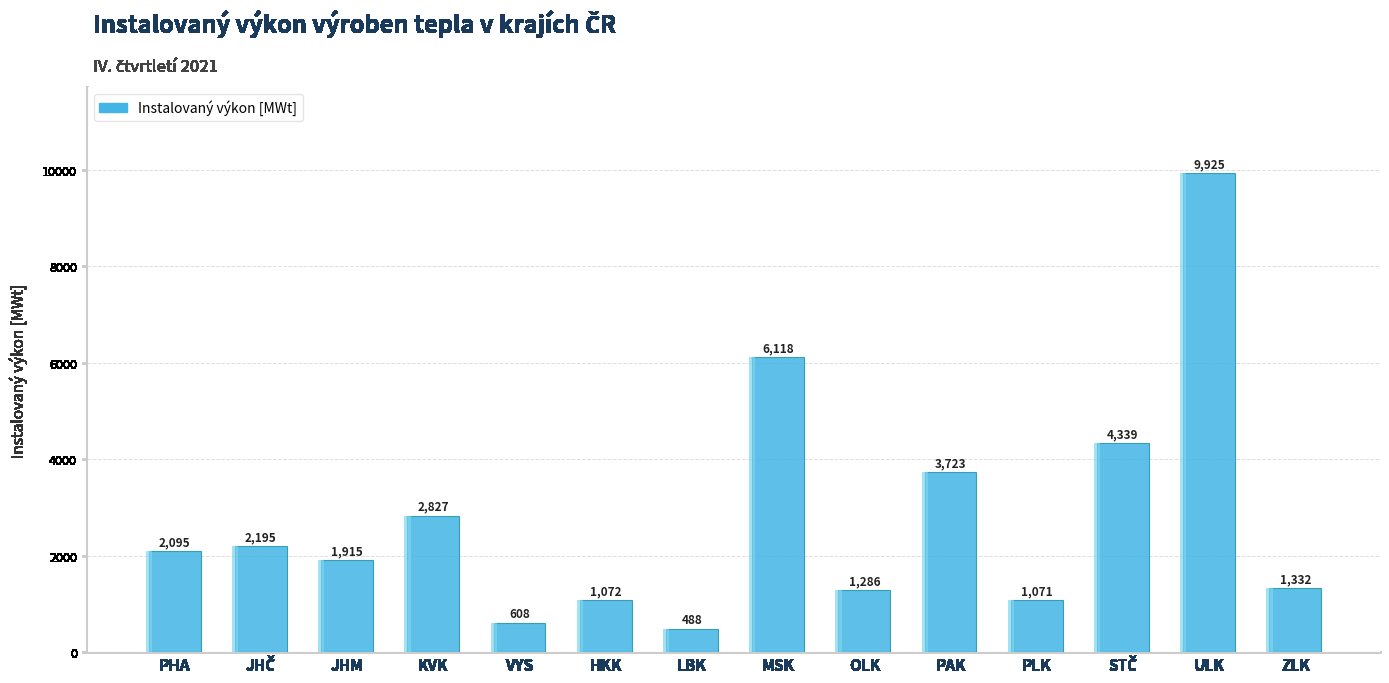

Which category has the lowest value across all series?

LBK